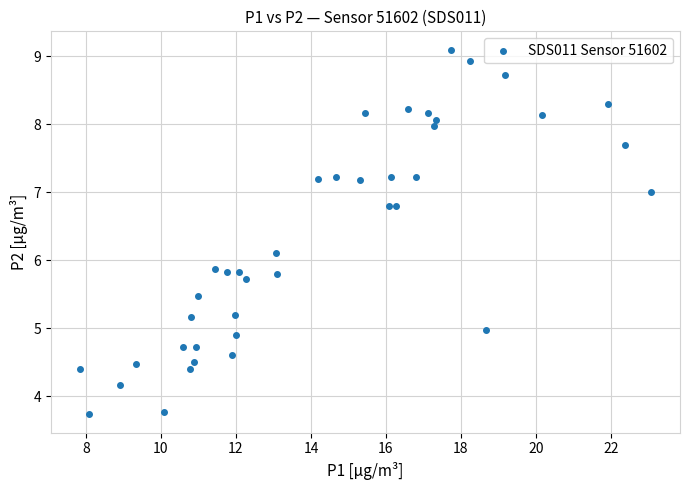

What is the range of Y values (max minus min)?

5.4